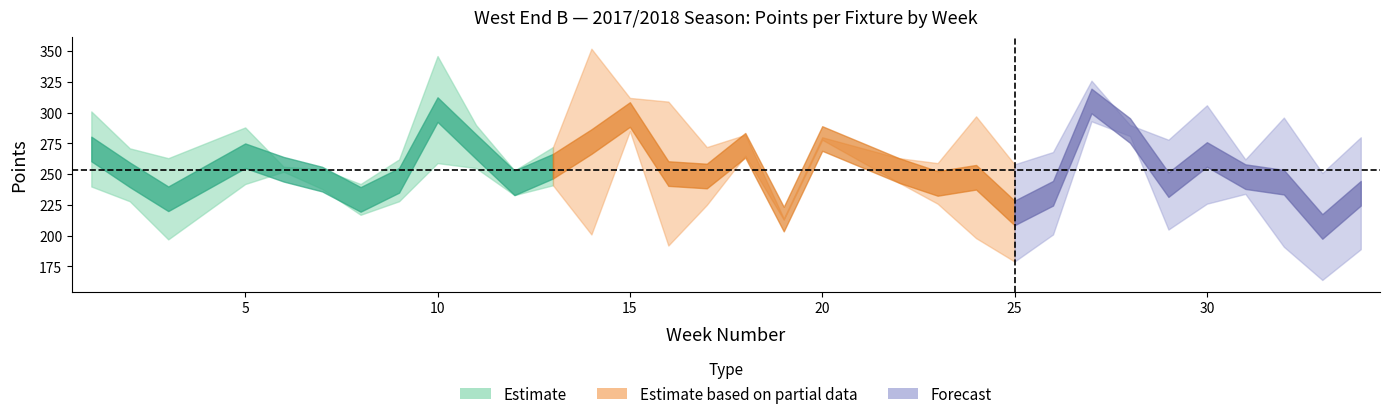

Does the chart display data point markers on the line(s)?

No